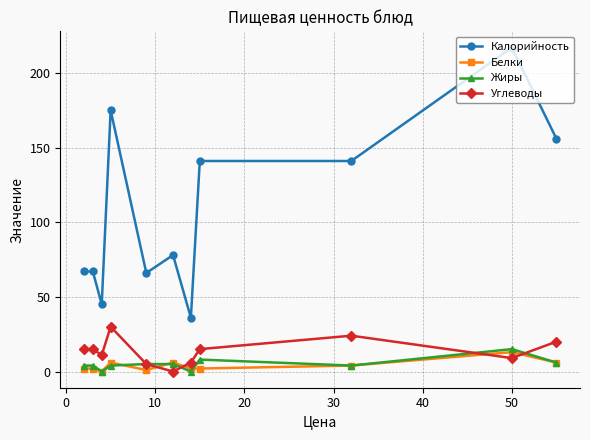

True or false: Калорийность has more than 1 interior local peaks.

True